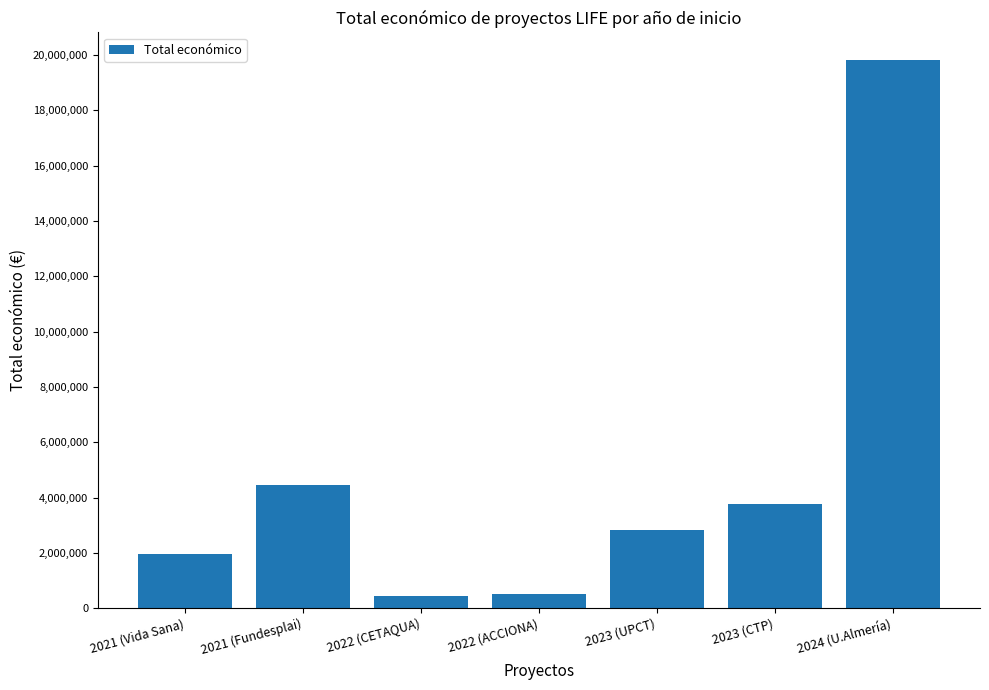

What is the change in value from 2023 (UPCT) to 2024 (U.Almería)?

+16990209